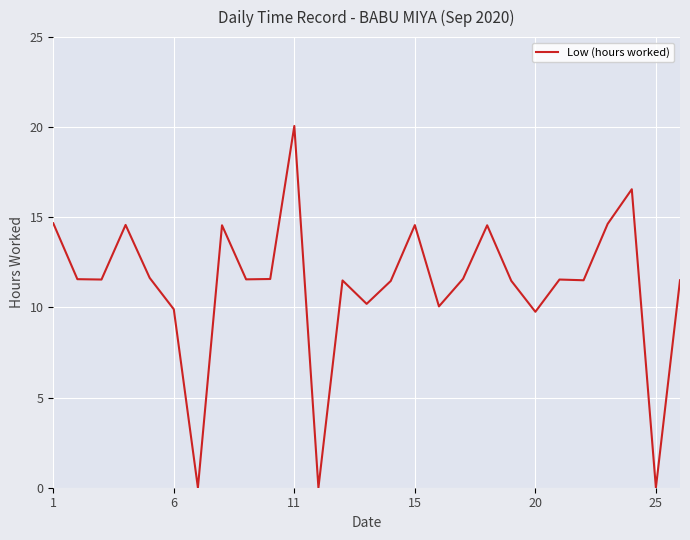

What is the greatest value displayed?

20.1